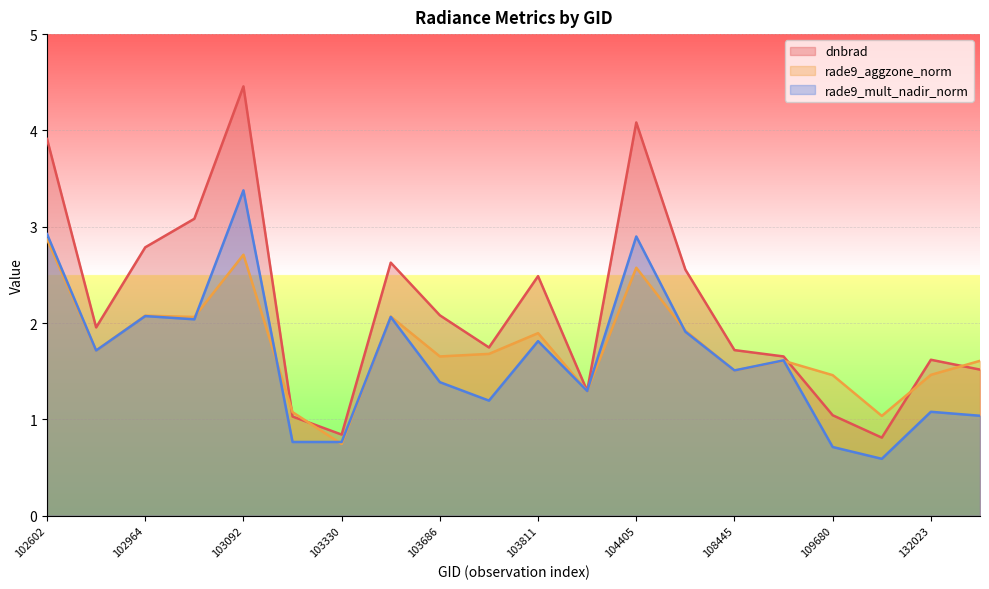

Where does the dnbrad series first go above 1?

102602